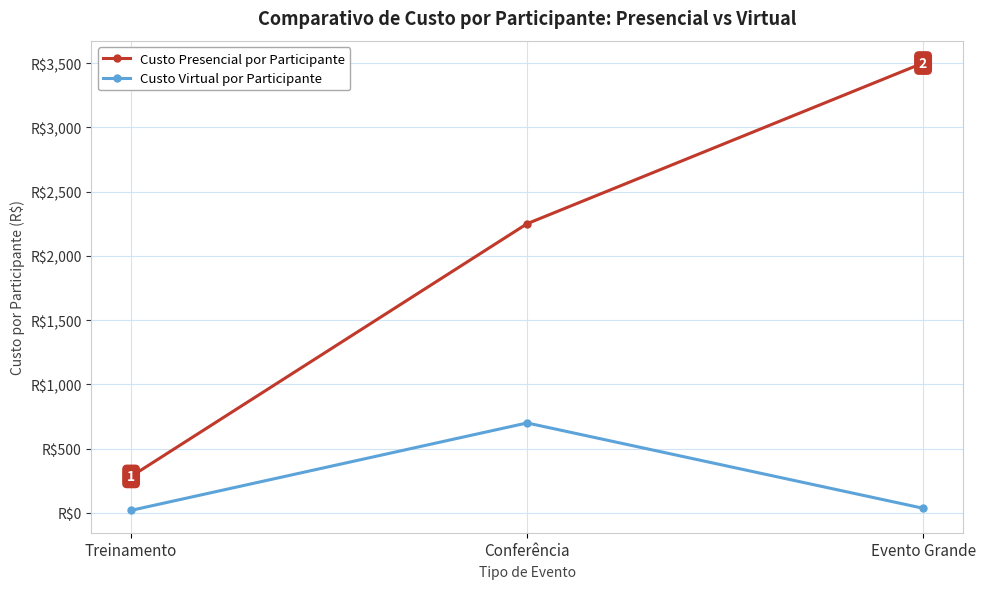

What is the sum of the Custo Presencial por Participante values at Evento Grande and Treinamento?

3784.0